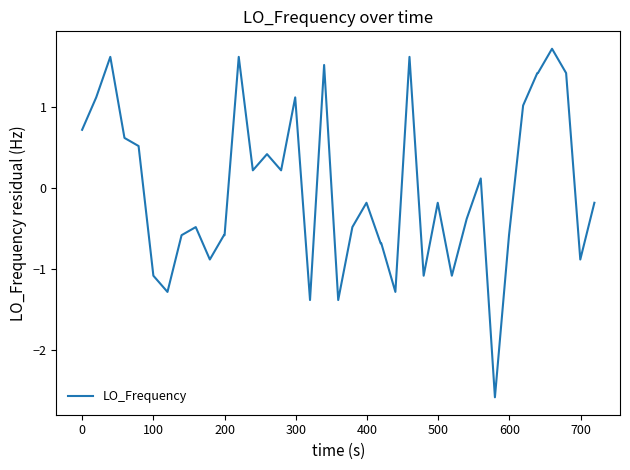

Count the number of data series in this chart.

1